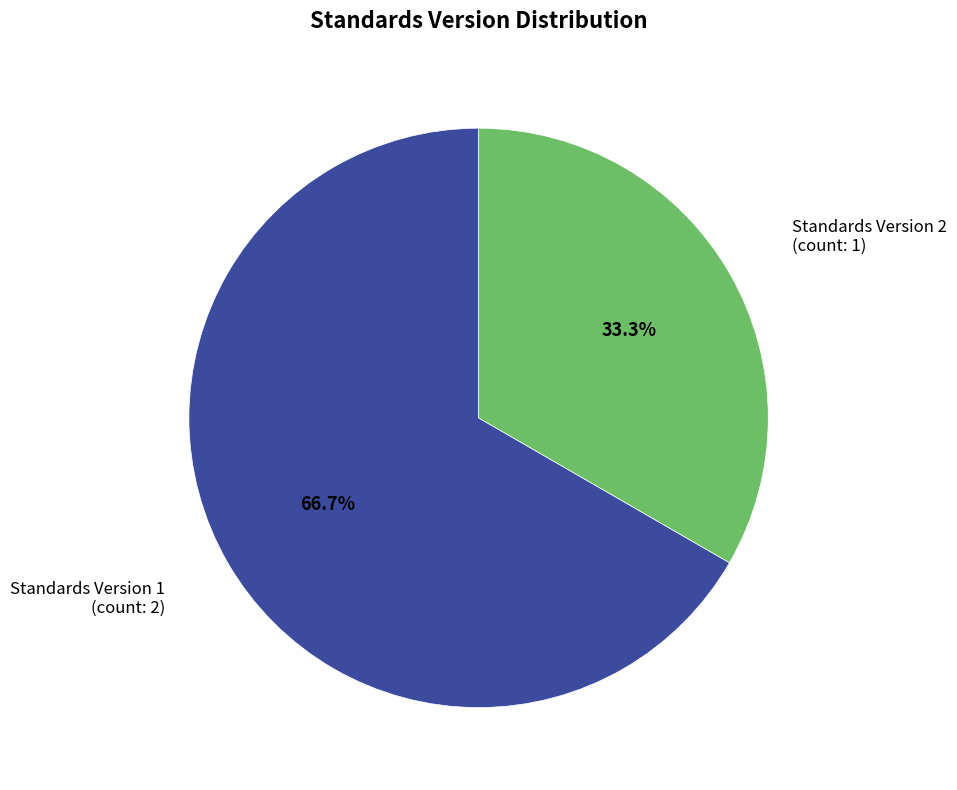

Is there a majority slice in this chart?

Yes